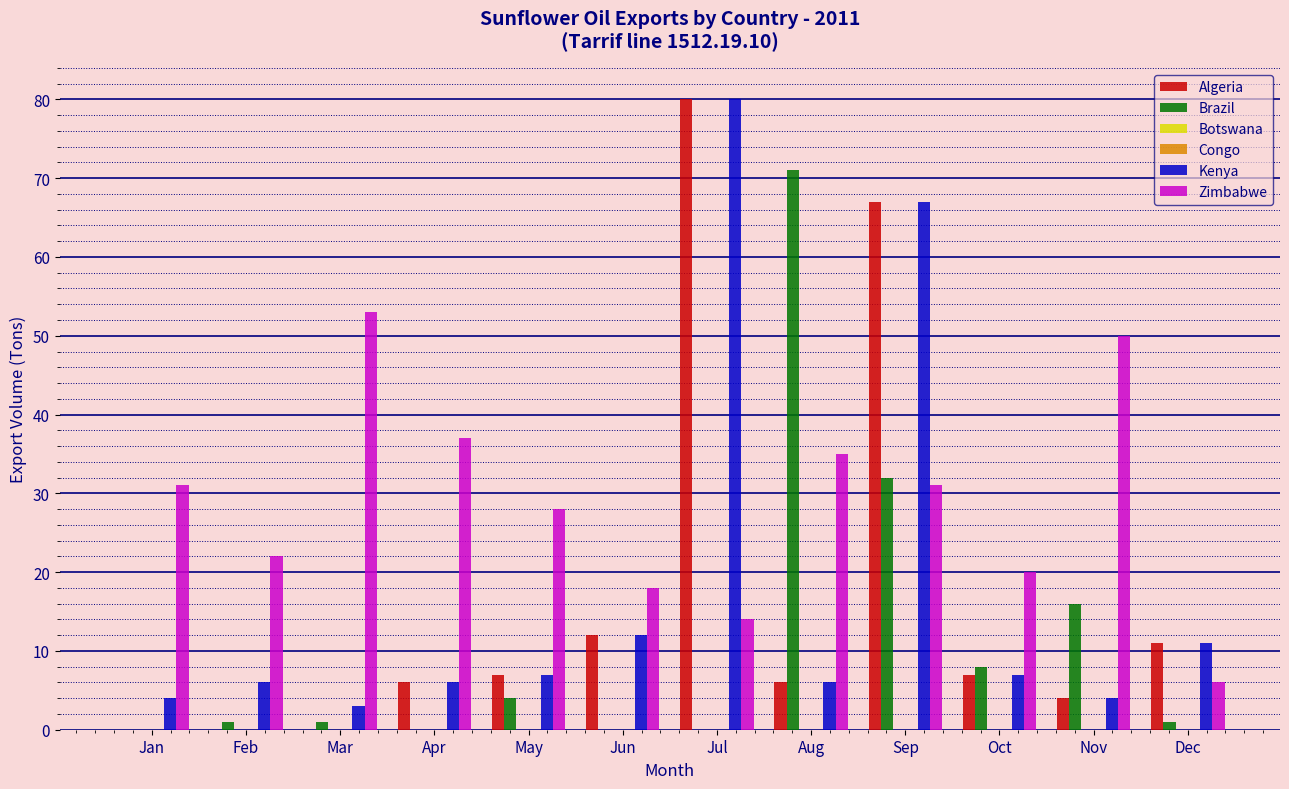

Reading left to right, transcribe all the data shown in this chart.

Algeria: Jan=0	Feb=0	Mar=0	Apr=6	May=7	Jun=12	Jul=80	Aug=6	Sep=67	Oct=7	Nov=4	Dec=11
Brazil: Jan=0	Feb=1	Mar=1	Apr=0	May=4	Jun=0	Jul=0	Aug=71	Sep=32	Oct=8	Nov=16	Dec=1
Botswana: Jan=0	Feb=0	Mar=0	Apr=0	May=0	Jun=0	Jul=0	Aug=0	Sep=0	Oct=0	Nov=0	Dec=0
Congo: Jan=0	Feb=0	Mar=0	Apr=0	May=0	Jun=0	Jul=0	Aug=0	Sep=0	Oct=0	Nov=0	Dec=0
Kenya: Jan=4	Feb=6	Mar=3	Apr=6	May=7	Jun=12	Jul=80	Aug=6	Sep=67	Oct=7	Nov=4	Dec=11
Zimbabwe: Jan=31	Feb=22	Mar=53	Apr=37	May=28	Jun=18	Jul=14	Aug=35	Sep=31	Oct=20	Nov=50	Dec=6